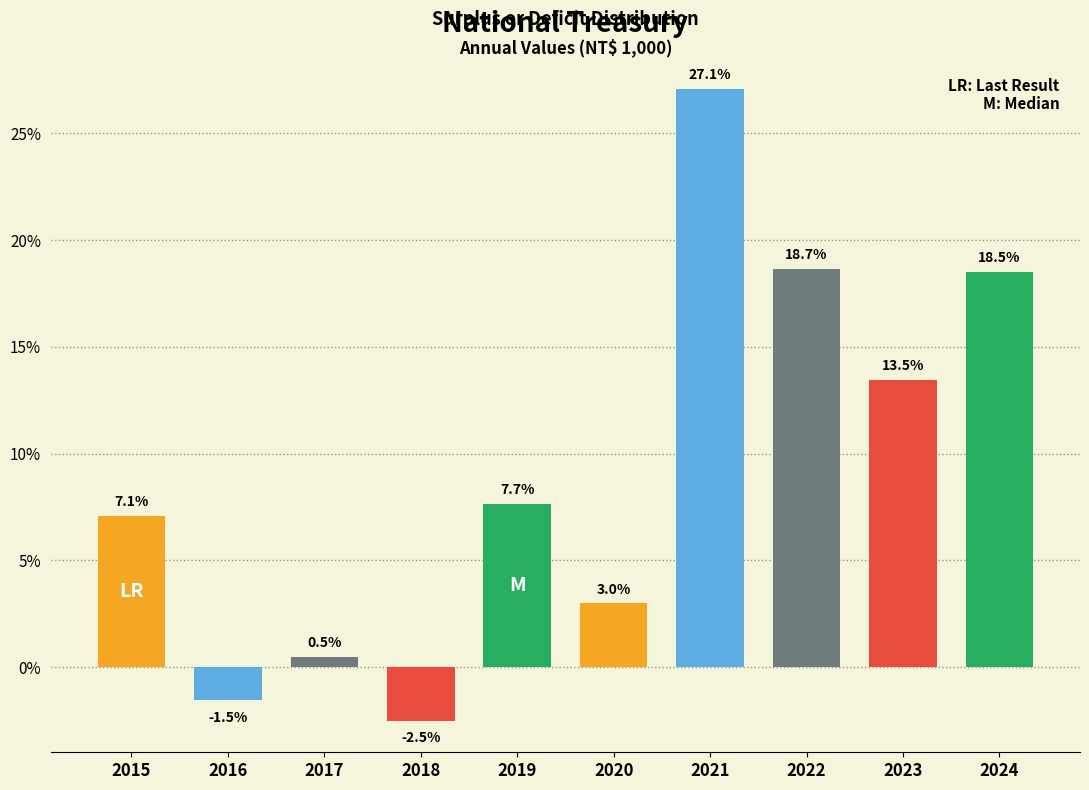

Reading left to right, what are all the values shown in this chart?

2015=7.1	2016=-1.5	2017=0.5	2018=-2.5	2019=7.7	2020=3.0	2021=27.1	2022=18.7	2023=13.5	2024=18.5